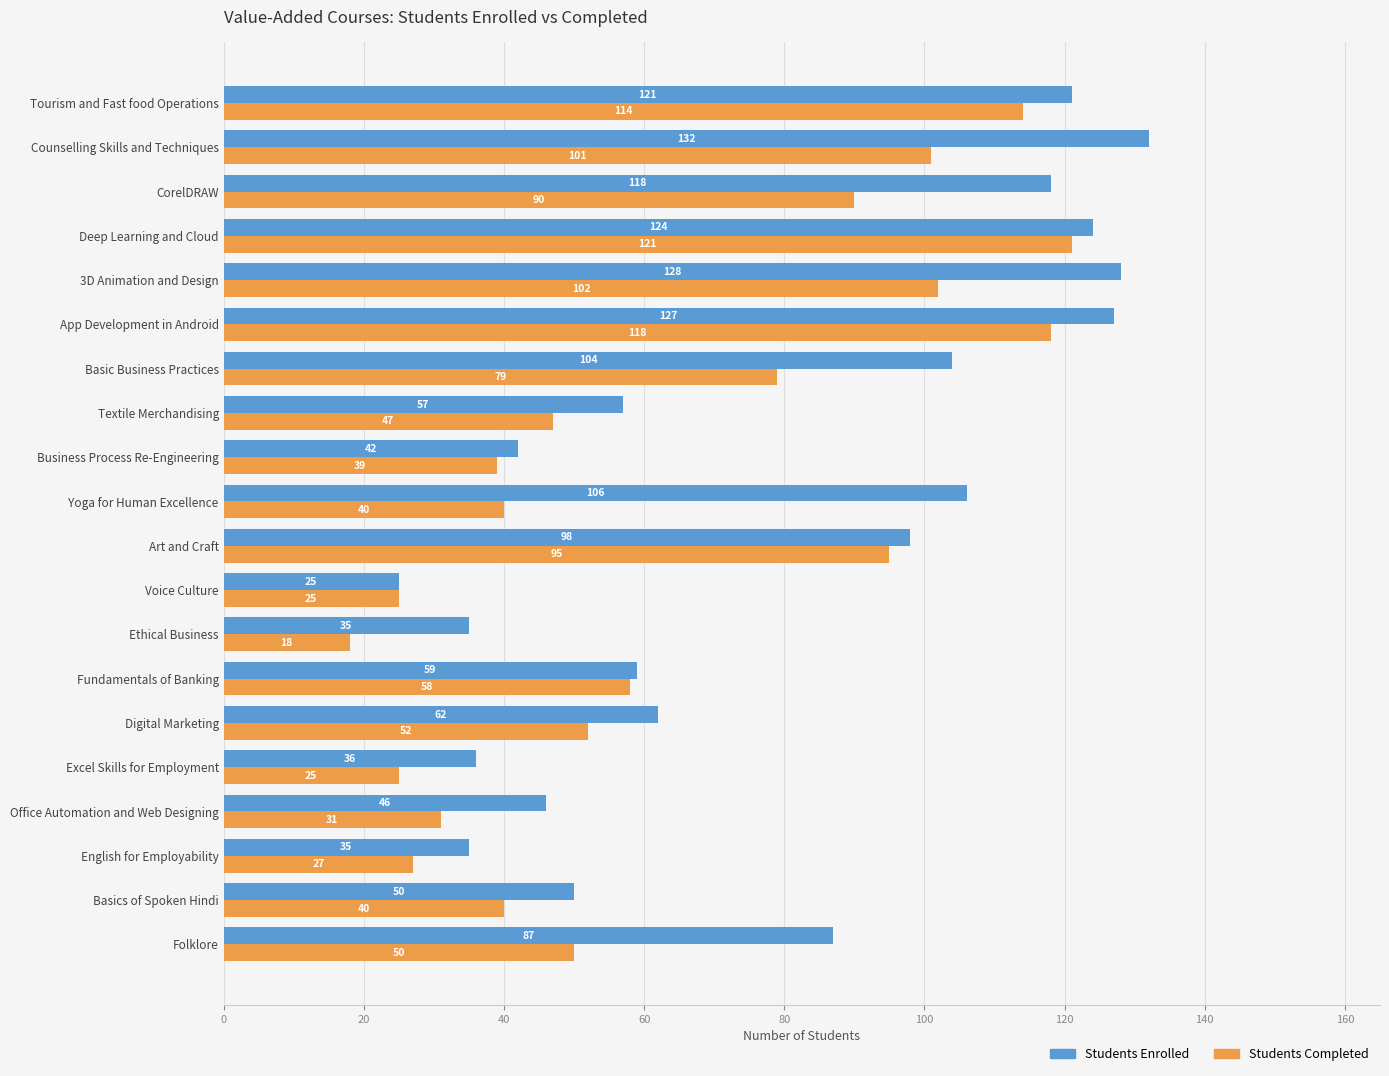

How many categories are shown in the chart?

20